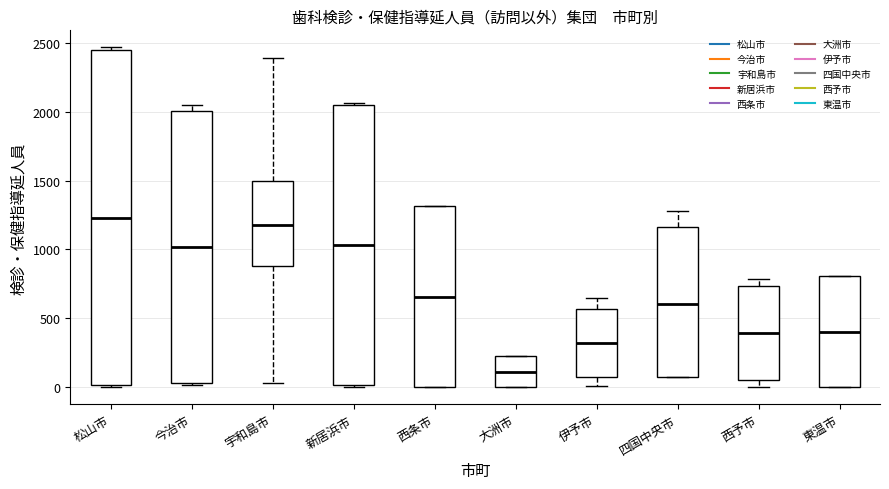

Where does the median line of the box for 西条市 sit on the y-axis? The values are not printed on the chart, so give them approximately, as read against the axis.

650